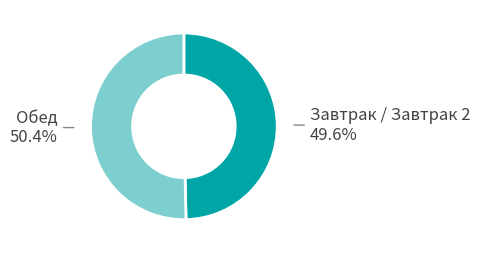

Count the number of slices in the pie.

2